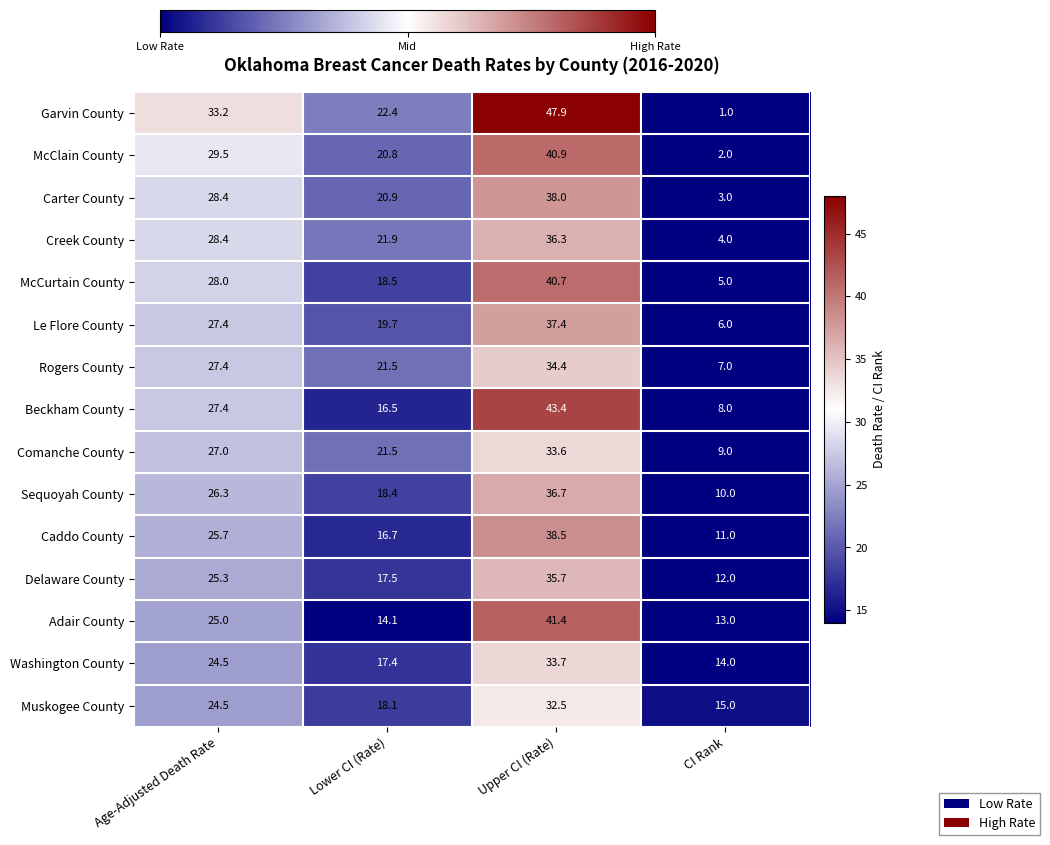

What is the sum of all Muskogee County values?

90.1